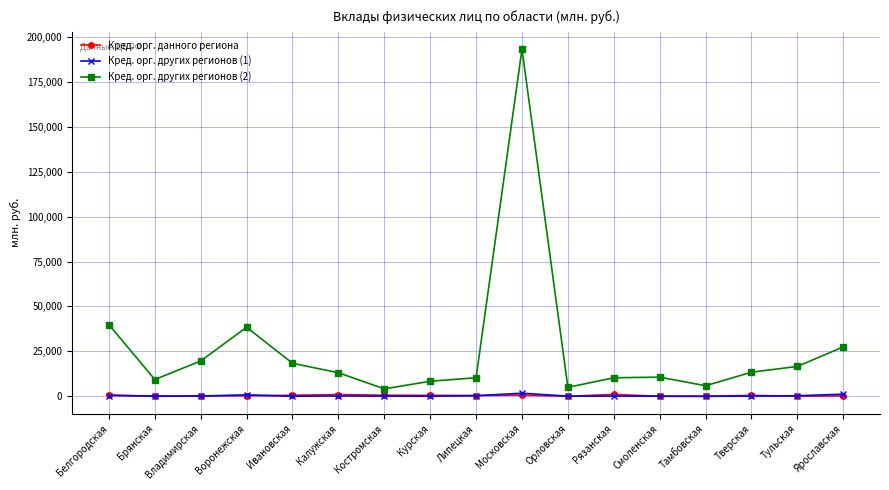

What is the label of the 15th point from the left?

Тверская